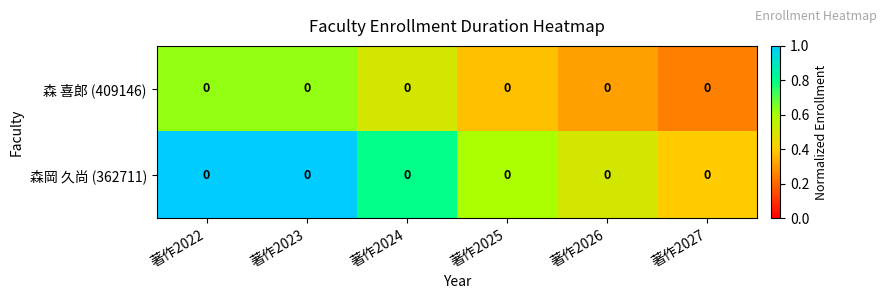

Rank the series by their maximum value, from highest to lowest.

森岡 久尚 (362711), 森 喜郎 (409146)